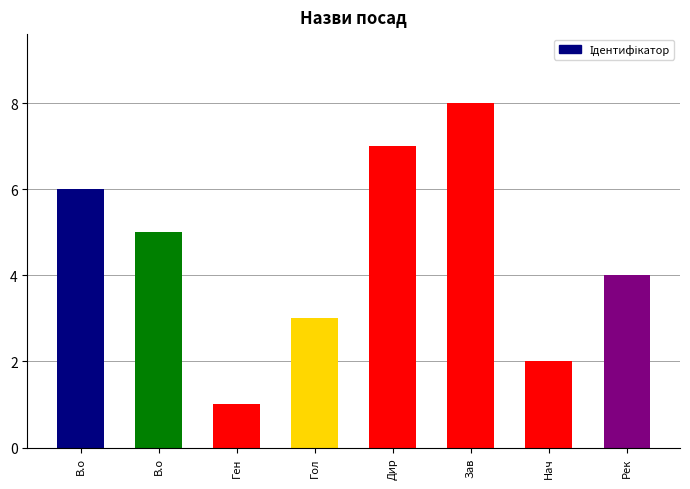

What is the value of the 3rd bar from the left?

1